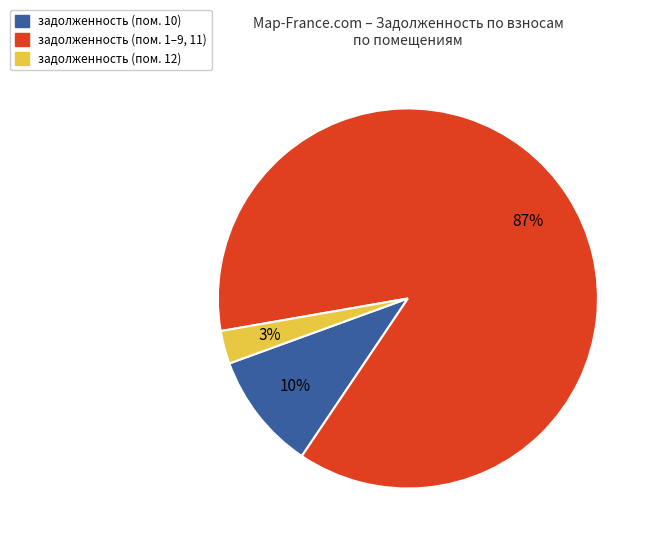

To the nearest percent, what is the average slice percentage?

33%